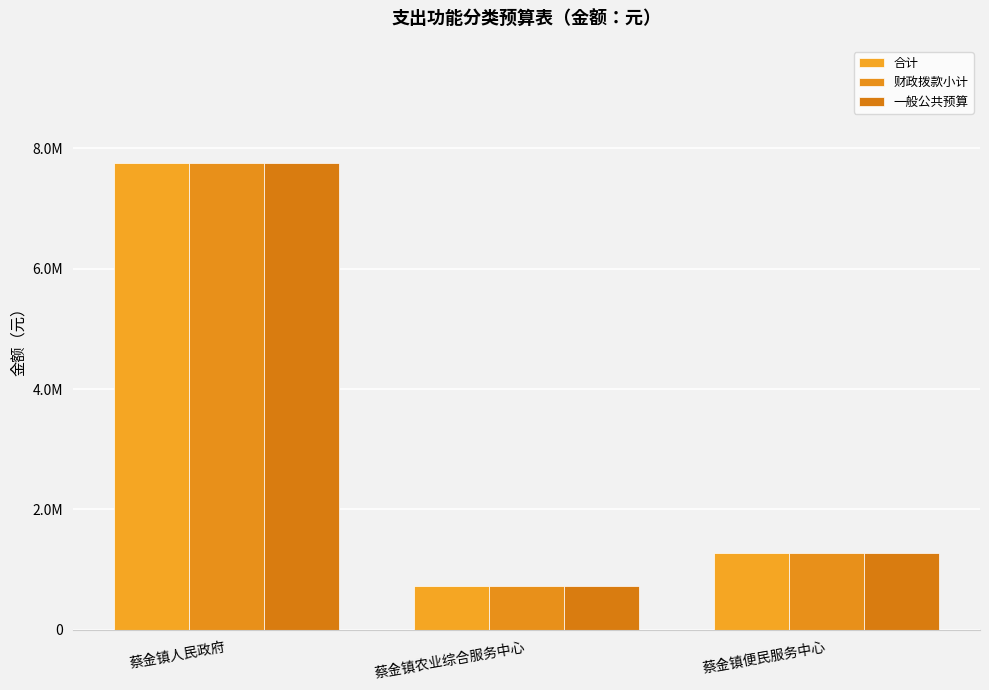

Is it true that 一般公共预算 equals 726219.0 at 蔡金镇农业综合服务中心?

True